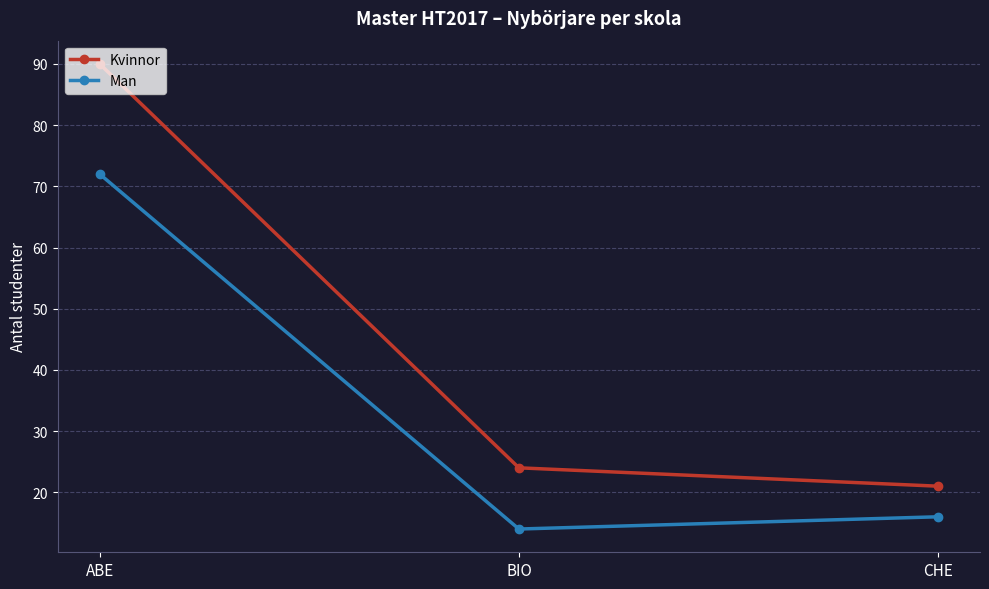

What is the difference between the highest and lowest values at CHE?

5